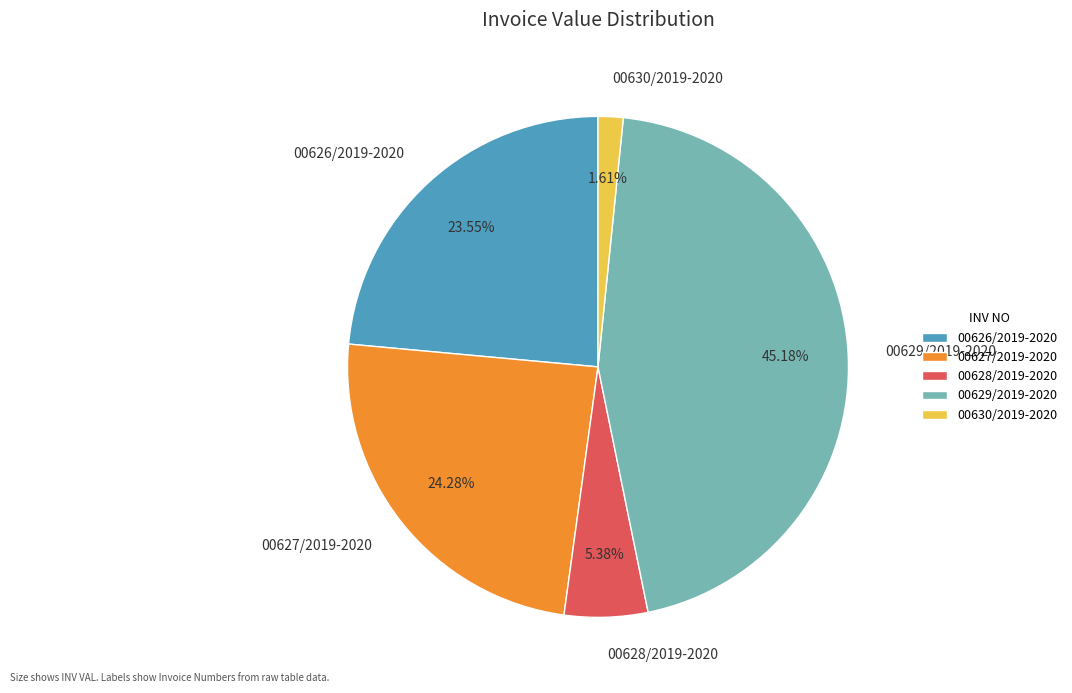

Which slice is the largest?

00629/2019-2020